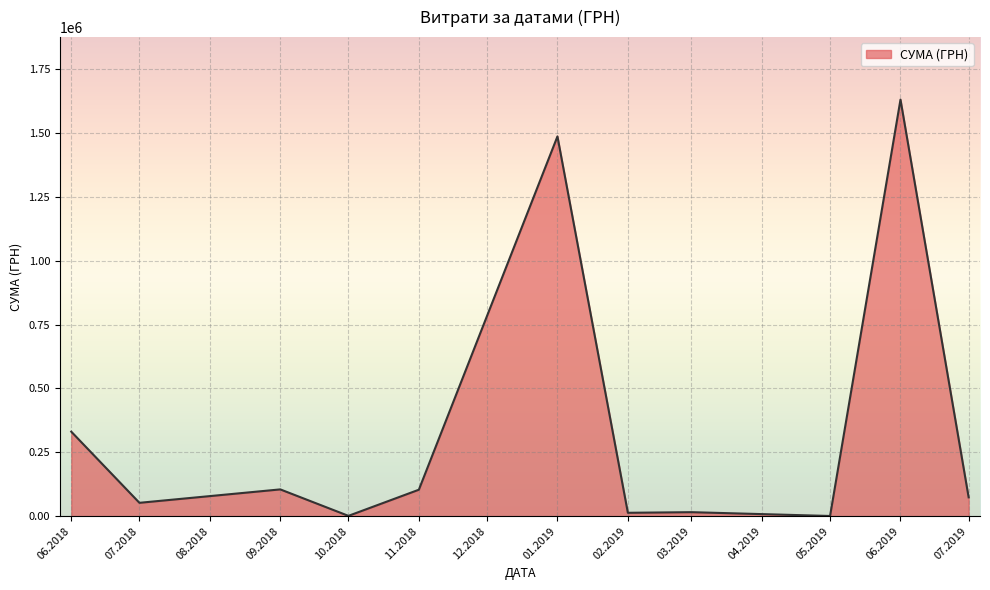

Does the chart have visible grid lines?

Yes